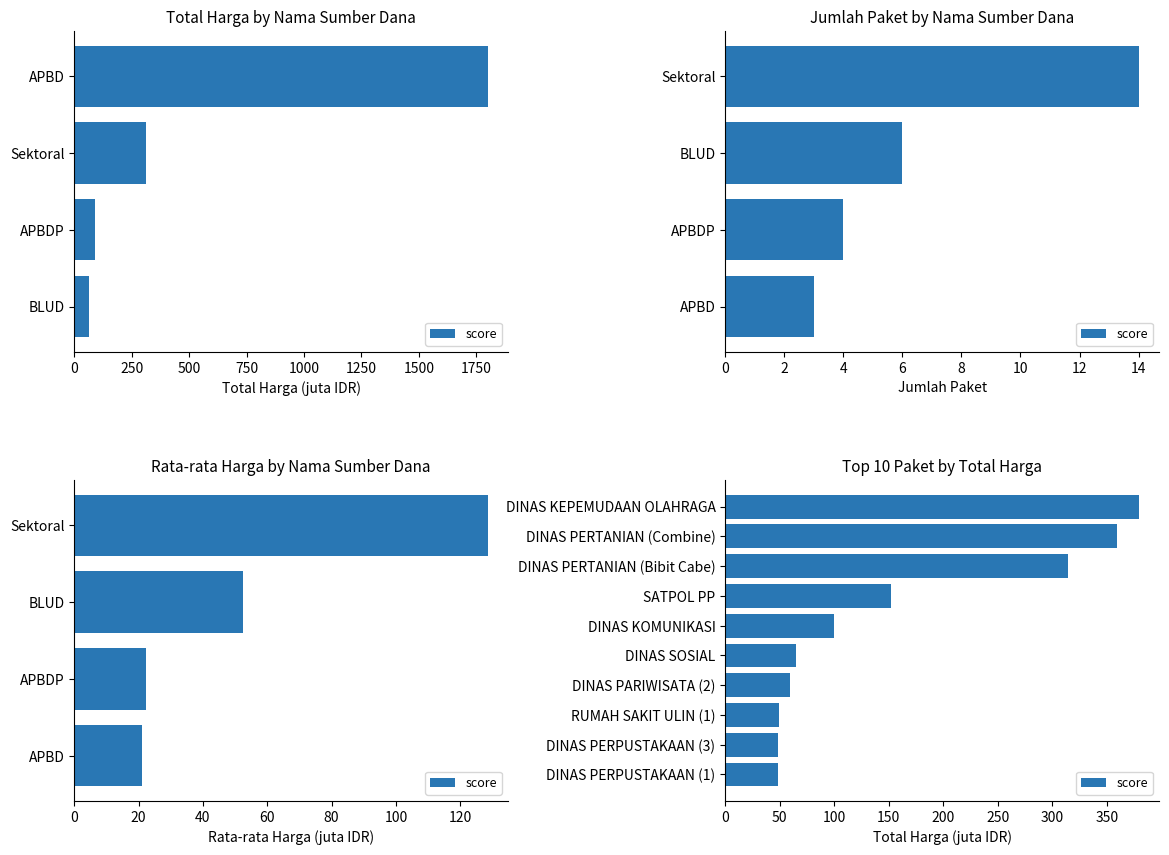

What position from the left is DINAS PARIWISATA (2)?

4